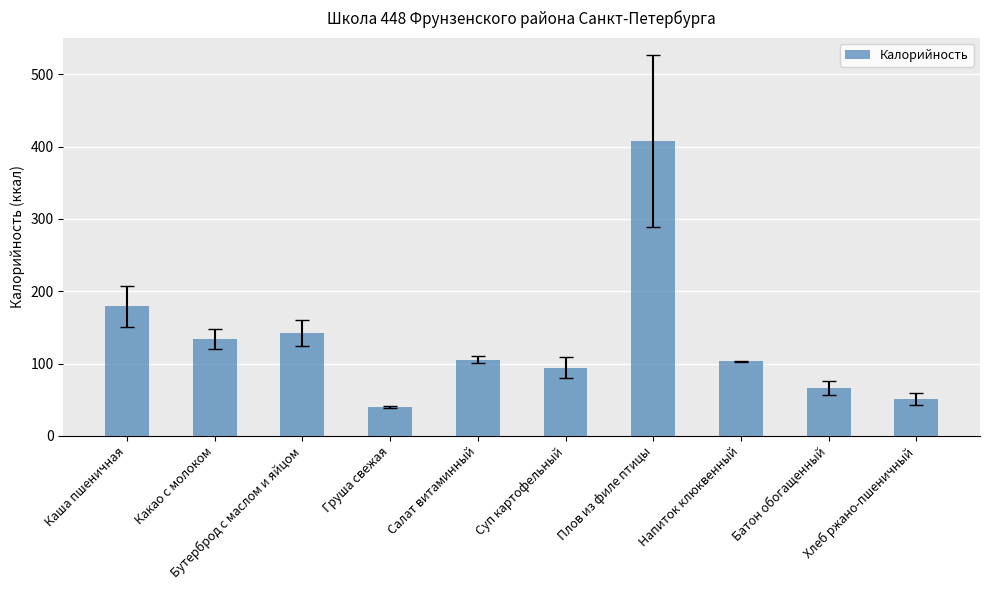

Reading left to right, what are all the values shown in this chart?

Каша пшеничная=179.0	Какао с молоком=134.0	Бутерброд с маслом и яйцом=142.0	Груша свежая=40.0	Салат витаминный=105.6	Суп картофельный=94.0	Плов из филе птицы=408.0	Напиток клюквенный=103.0	Батон обогащенный=66.0	Хлеб ржано-пшеничный=51.0